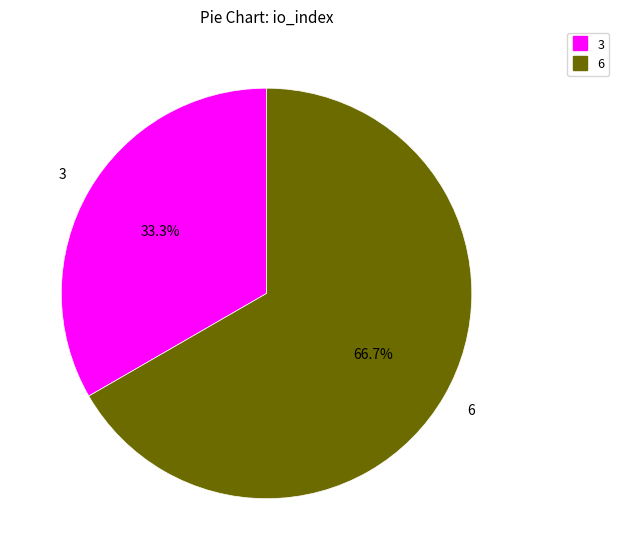

Does any single category account for the majority?

Yes